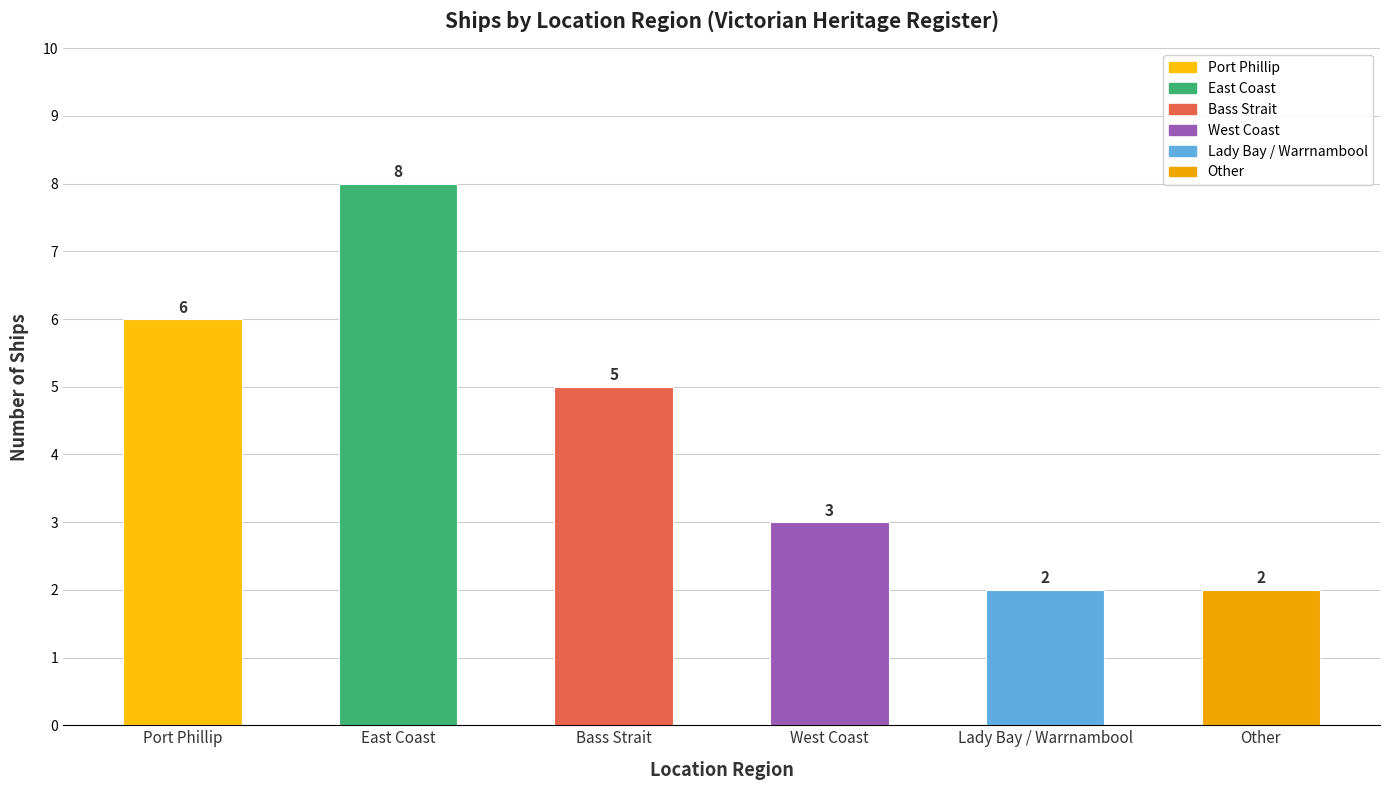

At which category does the chart reach its peak across all series?

East Coast